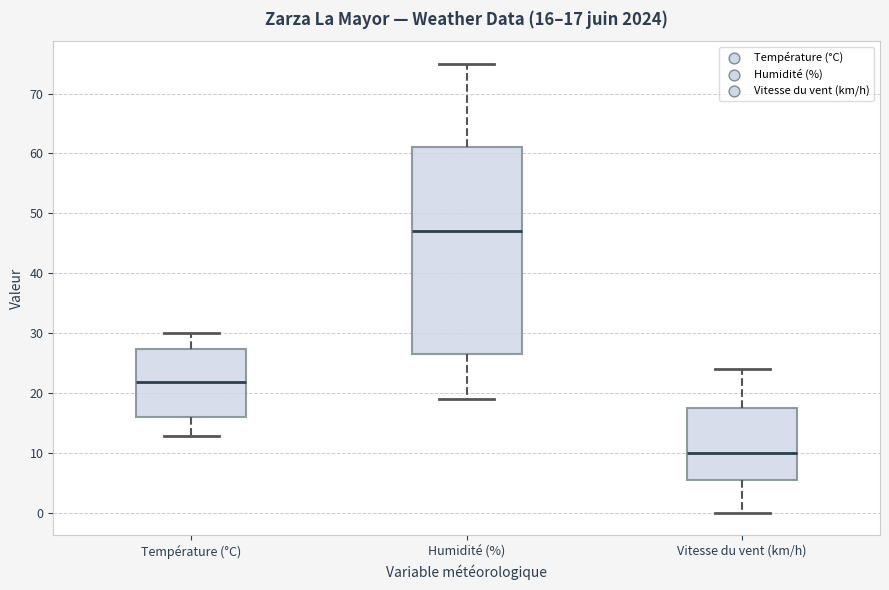

Comparing the boxes themselves (not the whiskers), which one is the tallest?

Humidité (%)